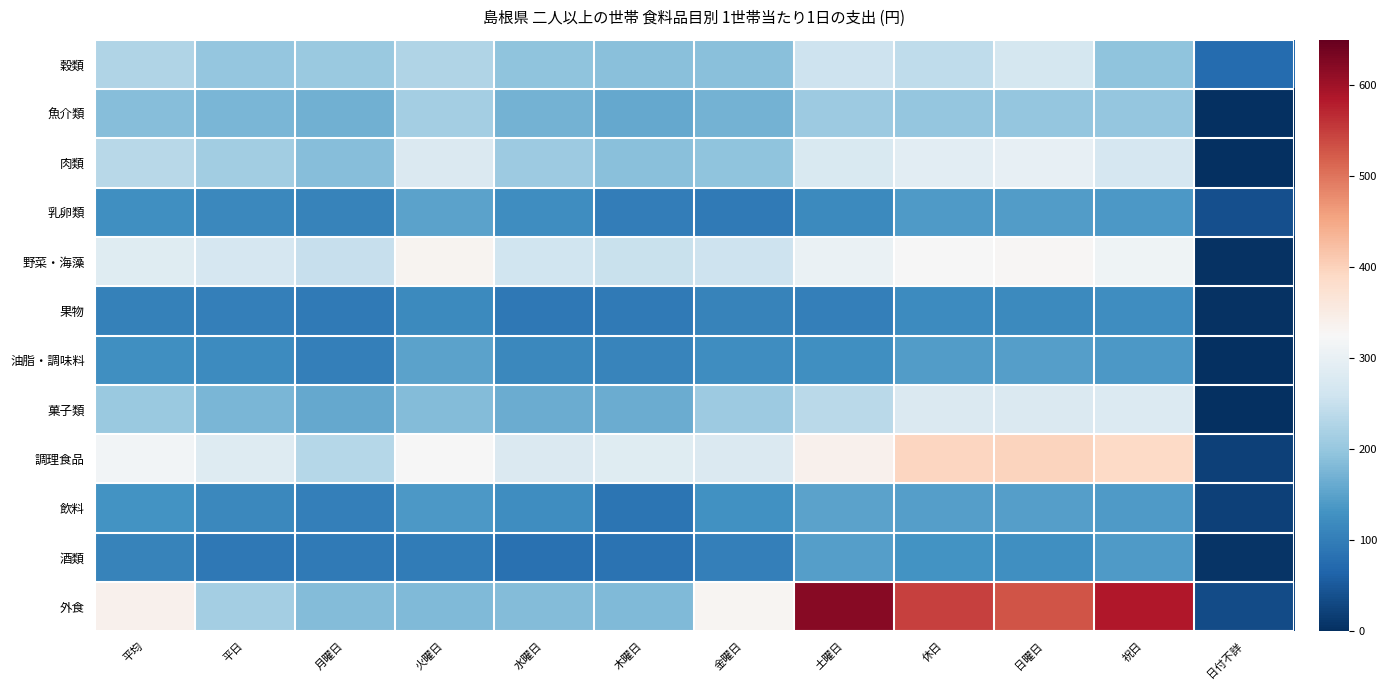

Reading left to right, transcribe all the data shown in this chart.

穀類: 平均=226.9	平日=200.1	月曜日=204.8	火曜日=228.5	水曜日=194.7	木曜日=188.4	金曜日=189.0	土曜日=258.4	休日=242.7	日曜日=266.6	祝日=194.8	日付不詳=75.1
魚介類: 平均=185.5	平日=177.0	月曜日=168.4	火曜日=215.4	水曜日=172.0	木曜日=159.6	金曜日=171.2	土曜日=207.0	休日=199.6	日曜日=200.1	祝日=198.7	日付不詳=0.9
肉類: 平均=235.0	平日=211.1	月曜日=185.9	火曜日=277.1	水曜日=207.1	木曜日=189.3	金曜日=195.2	土曜日=274.7	休日=289.8	日曜日=299.4	祝日=270.6	日付不詳=0.3
乳卵類: 平均=126.5	平日=115.5	月曜日=109.0	火曜日=150.1	水曜日=123.9	木曜日=101.0	金曜日=95.4	土曜日=118.3	休日=141.2	日曜日=142.4	祝日=138.9	日付不詳=38.7
野菜・海藻: 平均=285.8	平日=271.0	月曜日=249.1	火曜日=334.2	水曜日=261.5	木曜日=252.2	金曜日=257.6	土曜日=302.2	休日=323.6	日曜日=329.3	祝日=312.0	日付不詳=2.9
果物: 平均=106.3	平日=102.2	月曜日=94.8	火曜日=118.2	水曜日=93.1	木曜日=96.3	金曜日=108.0	土曜日=104.0	休日=119.3	日曜日=116.8	祝日=124.4	日付不詳=3.3
油脂・調味料: 平均=126.2	平日=120.9	月曜日=102.1	火曜日=150.9	水曜日=115.8	木曜日=109.5	金曜日=123.3	土曜日=126.8	休日=143.6	日曜日=145.6	祝日=139.6	日付不詳=0.2
菓子類: 平均=204.7	平日=176.1	月曜日=157.6	火曜日=184.9	水曜日=163.2	木曜日=163.8	金曜日=205.7	土曜日=238.1	休日=278.7	日曜日=278.1	祝日=279.9	日付不詳=1.9
調理食品: 平均=315.1	平日=282.5	月曜日=232.7	火曜日=324.9	水曜日=278.3	木曜日=285.4	金曜日=279.3	土曜日=338.1	休日=395.1	日曜日=397.9	祝日=389.6	日付不詳=22.2
飲料: 平均=129.6	平日=116.3	月曜日=102.1	火曜日=137.6	水曜日=124.3	木曜日=87.6	金曜日=127.6	土曜日=150.5	休日=144.8	日曜日=146.6	祝日=141.2	日付不詳=22.4
酒類: 平均=107.5	平日=92.3	月曜日=94.7	火曜日=99.0	水曜日=82.1	木曜日=84.2	金曜日=102.9	土曜日=145.1	休日=130.9	日曜日=126.4	祝日=139.8	日付不詳=5.2
外食: 平均=338.6	平日=215.0	月曜日=184.4	火曜日=181.5	水曜日=183.1	木曜日=181.3	金曜日=330.9	土曜日=620.4	休日=547.5	日曜日=528.8	祝日=584.7	日付不詳=35.0